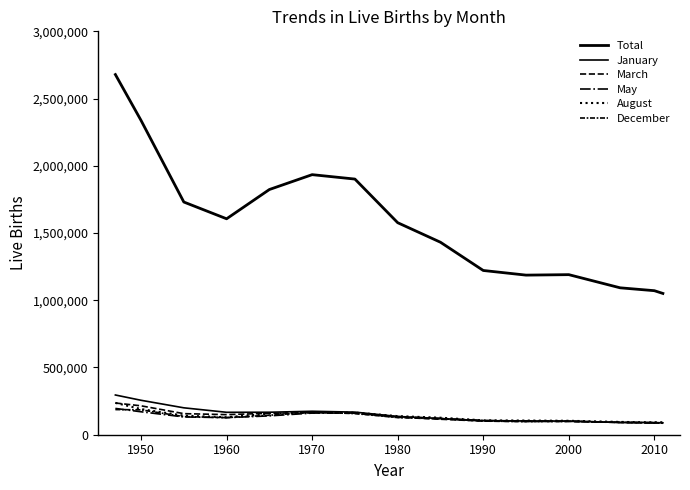

Does the chart display data point markers on the line(s)?

No